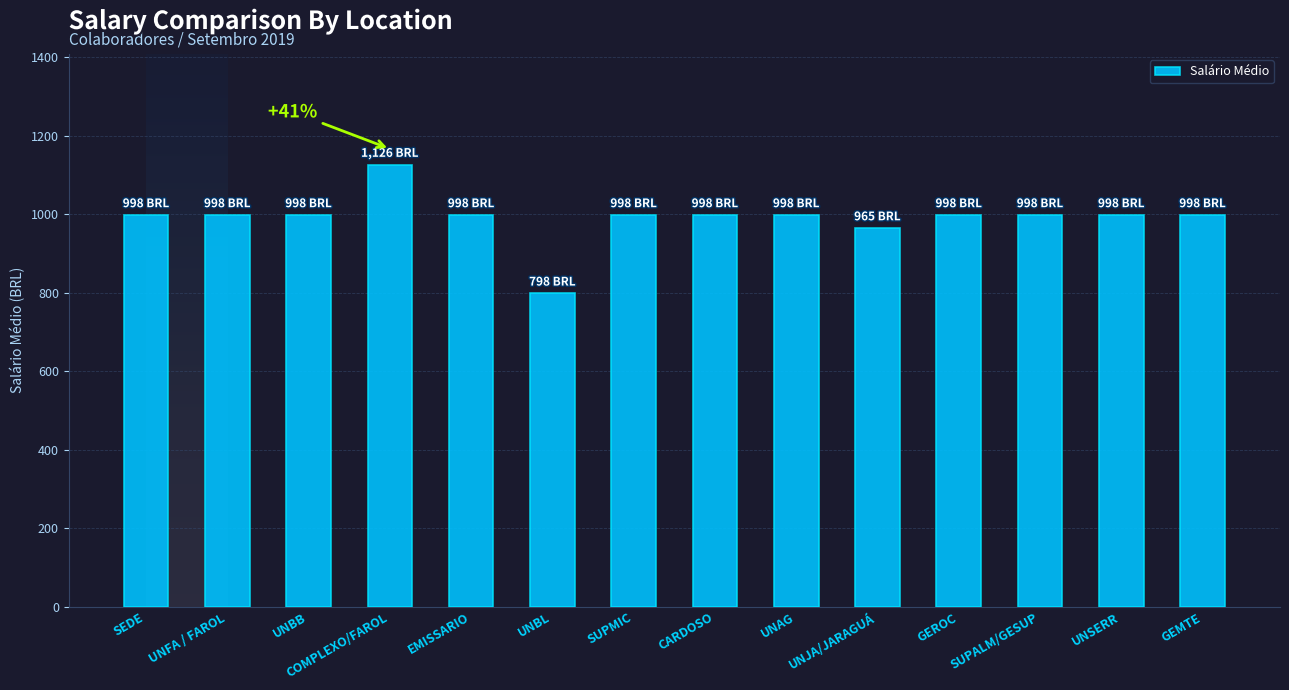

What is the sum of all values?

13867.3